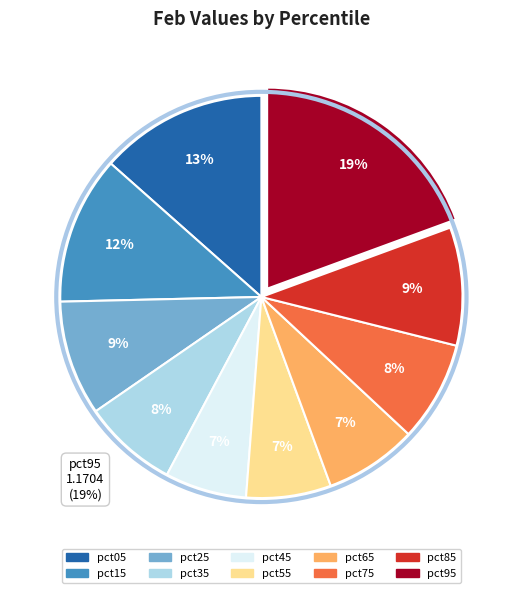

Which slice is the largest?

pct95